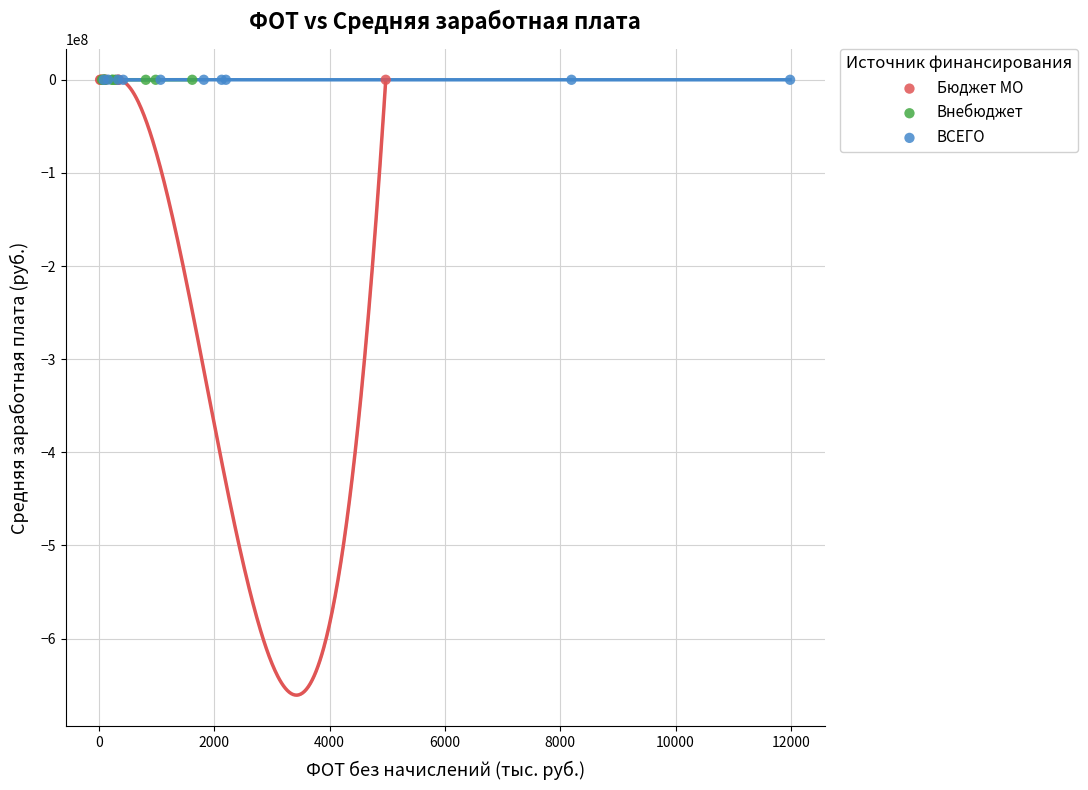

What are all the series names shown in the legend?

Бюджет МО, Внебюджет, ВСЕГО